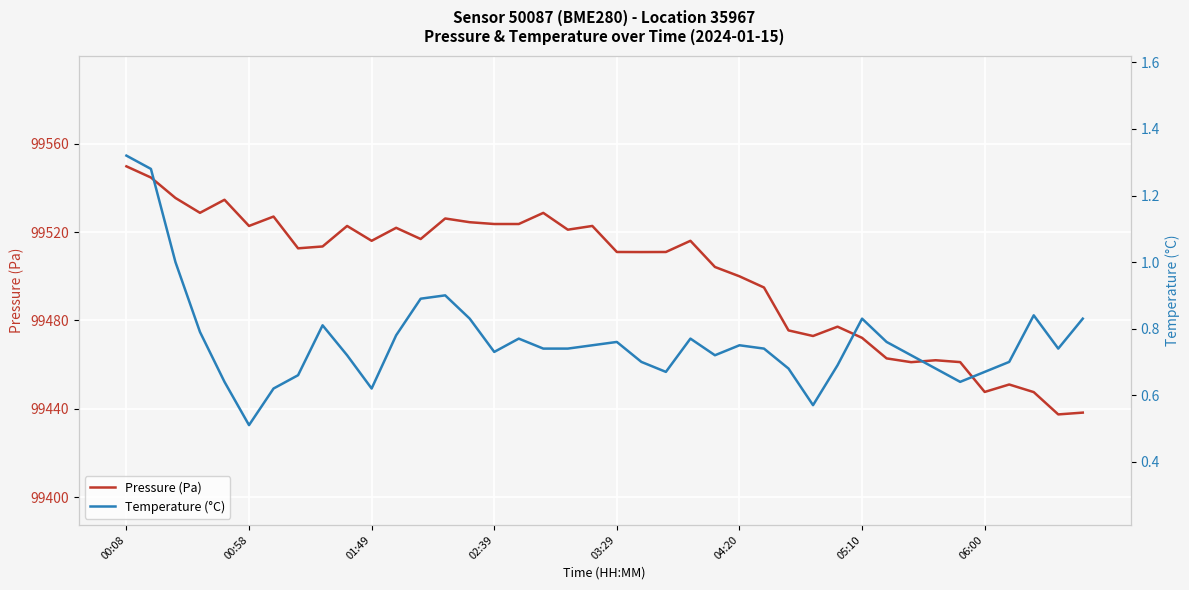

How many interior local valleys does the Pressure (Pa) series have?

11